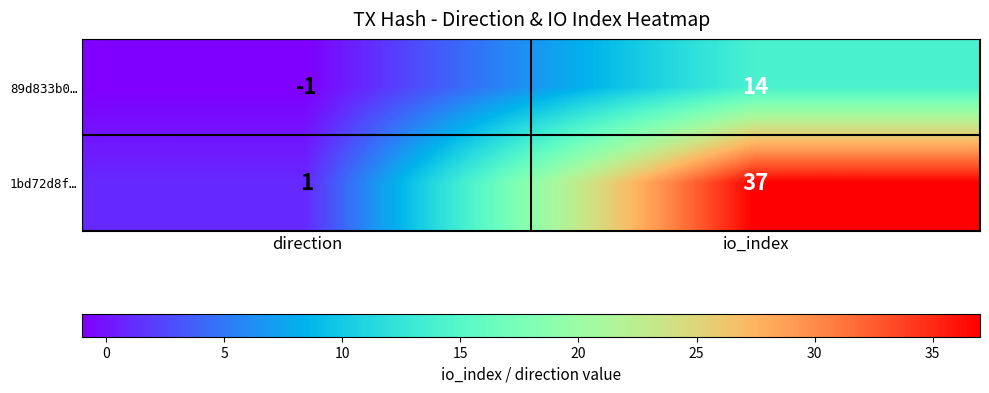

List the labels in order of 1bd72d8f… value, largest first.

io_index, direction